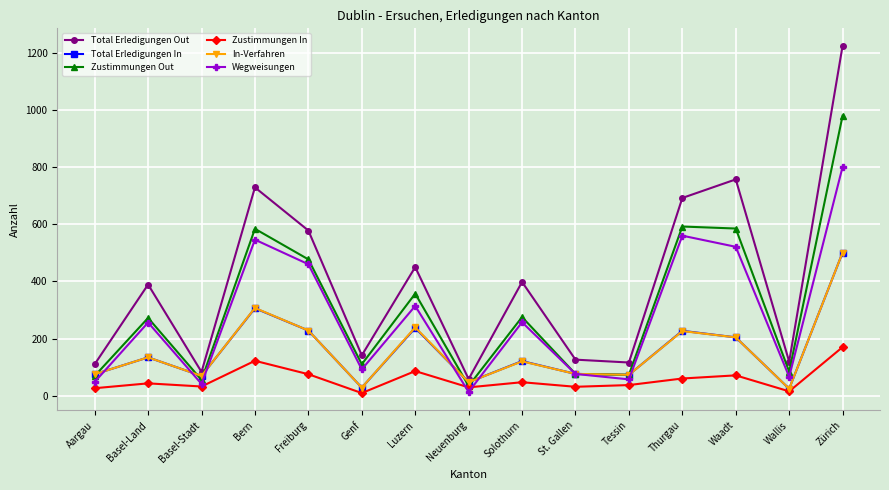

Which series has the largest range (max minus min)?

Total Erledigungen Out